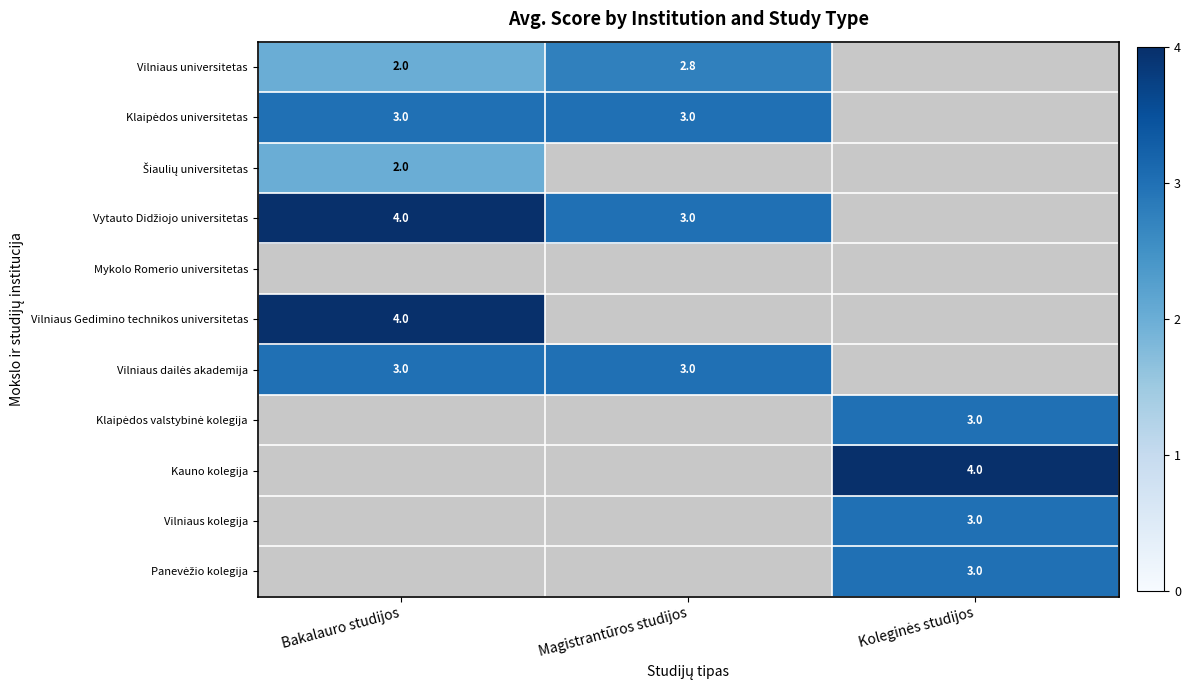

How many data points does each series have?

3